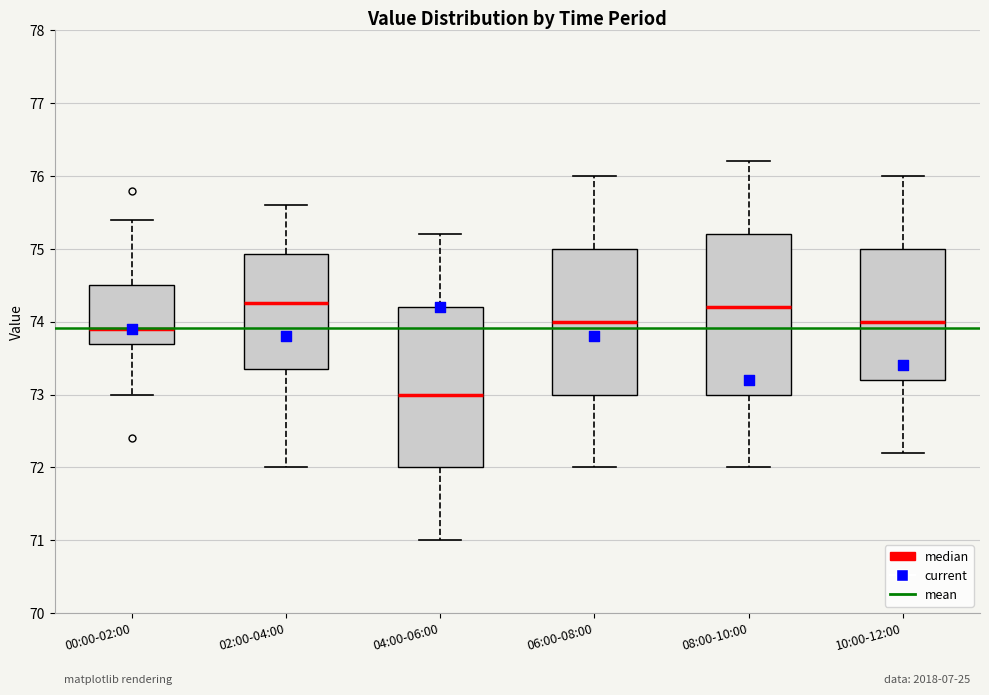

Which box has the lowest median line?

04:00-06:00